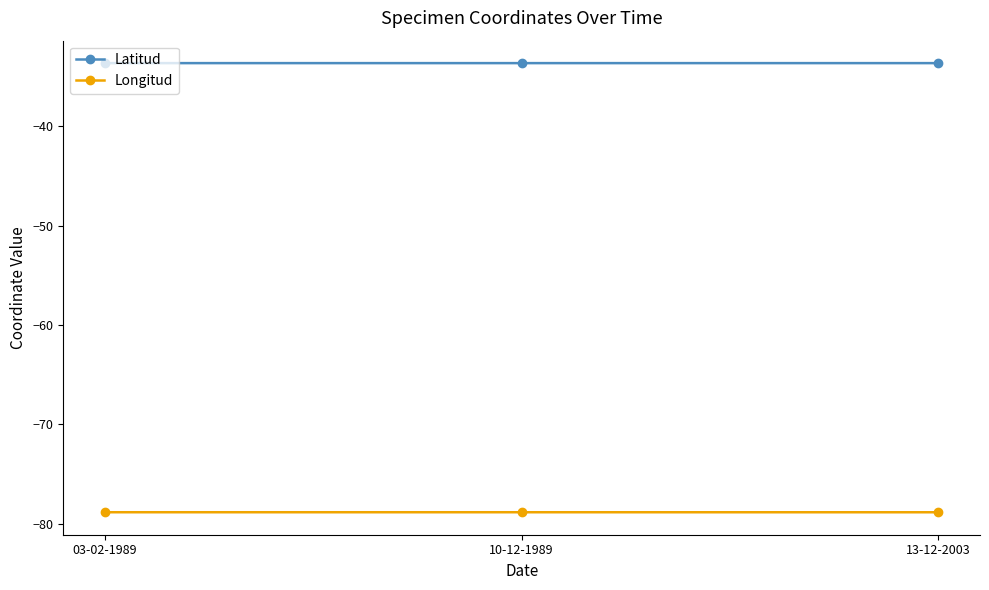

What is the value of the Longitud point at the 2nd from the left?

-78.9